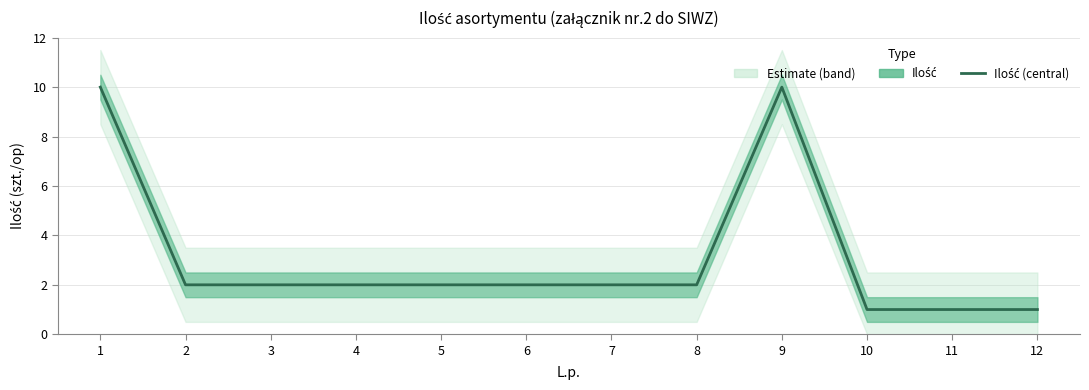

Where is the data nearest to the value 5?

2